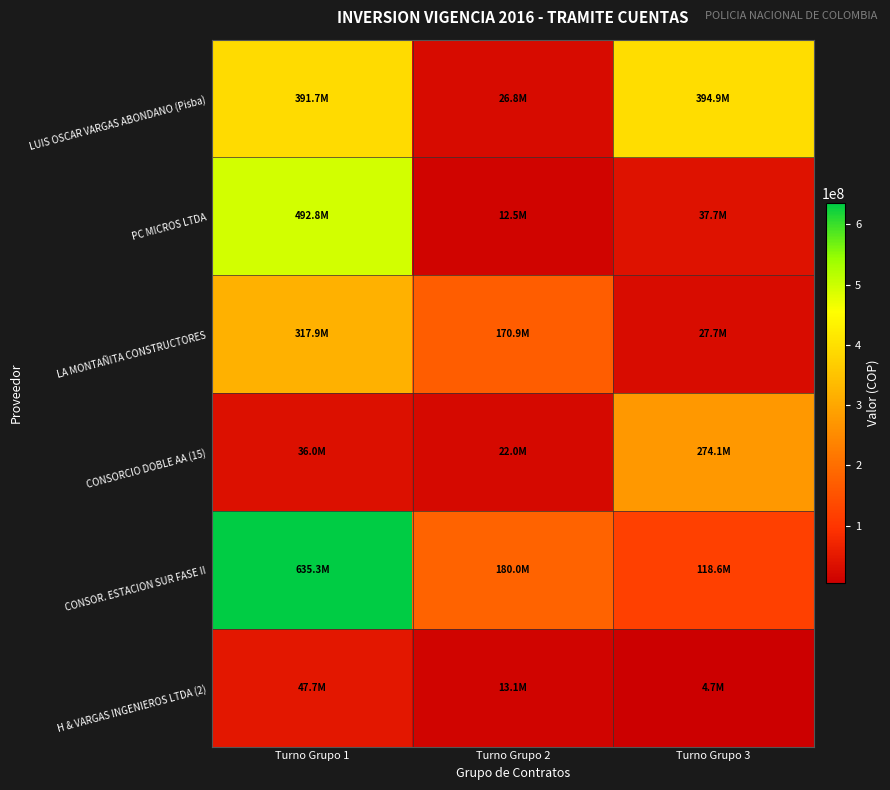

How many data points does each series have?

3